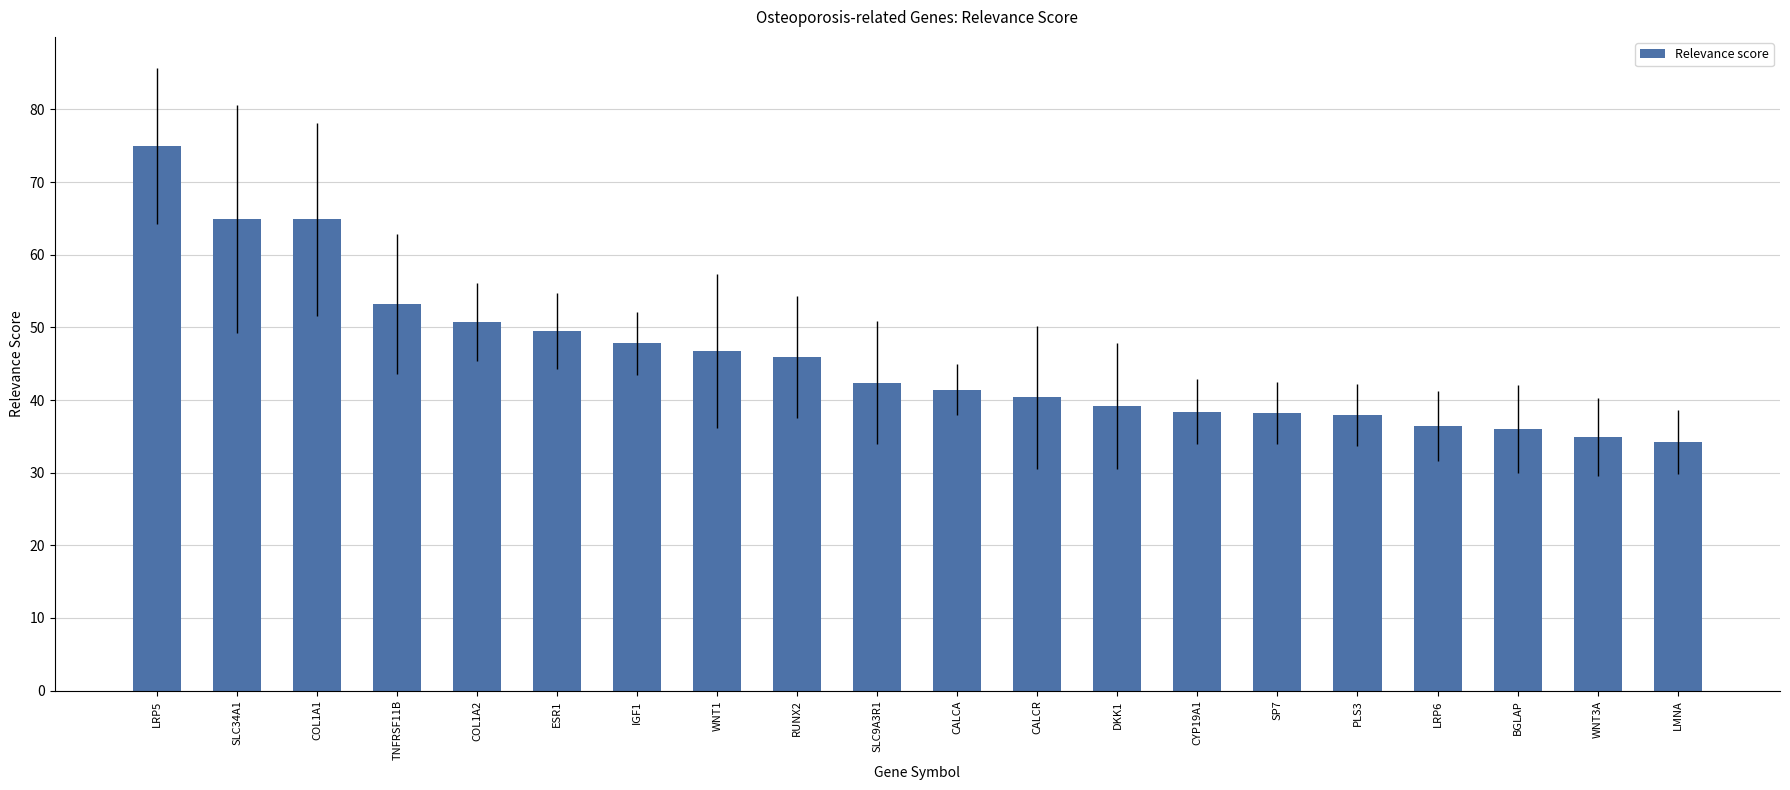

What is the label of the 16th bar from the right?

COL1A2